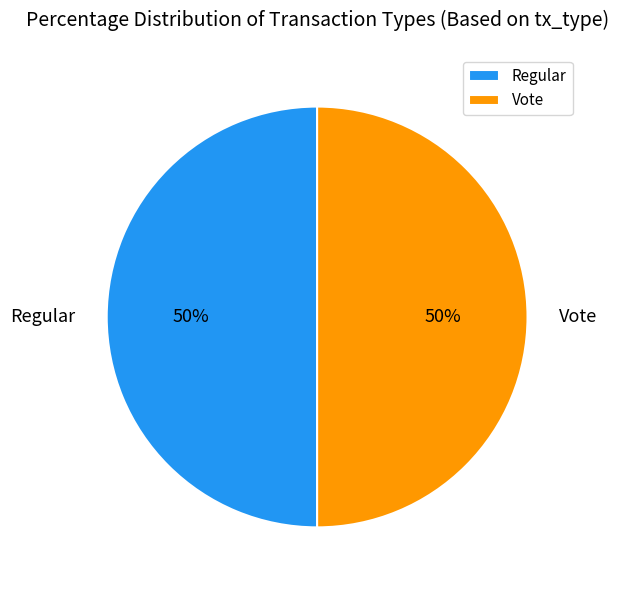

Do Vote and Regular together represent more than half of the pie?

Yes